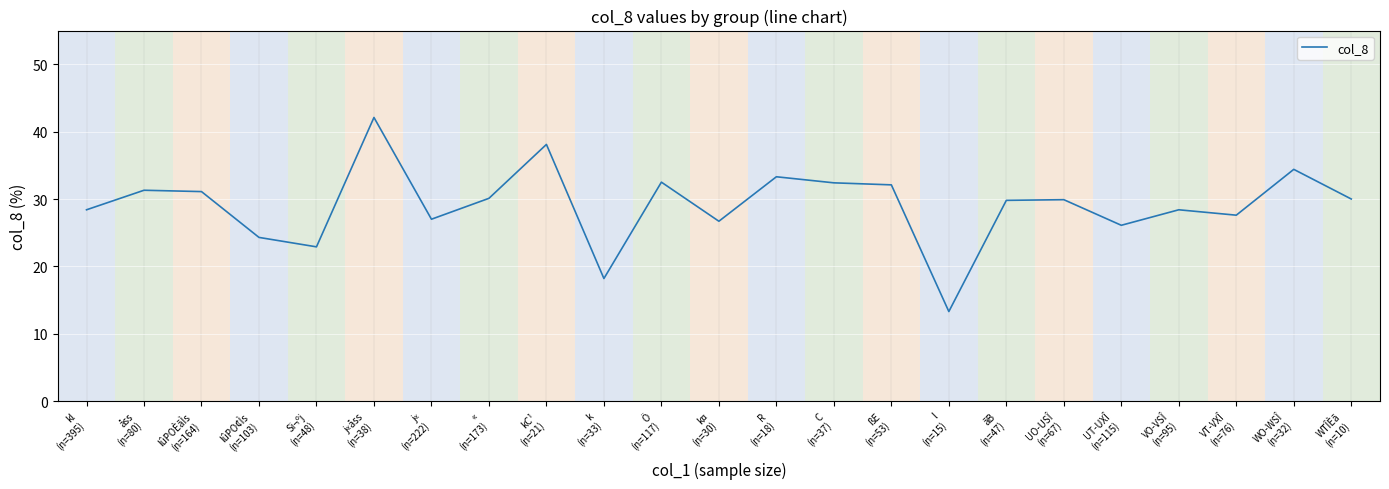

What is the maximum value shown in the chart?

42.1